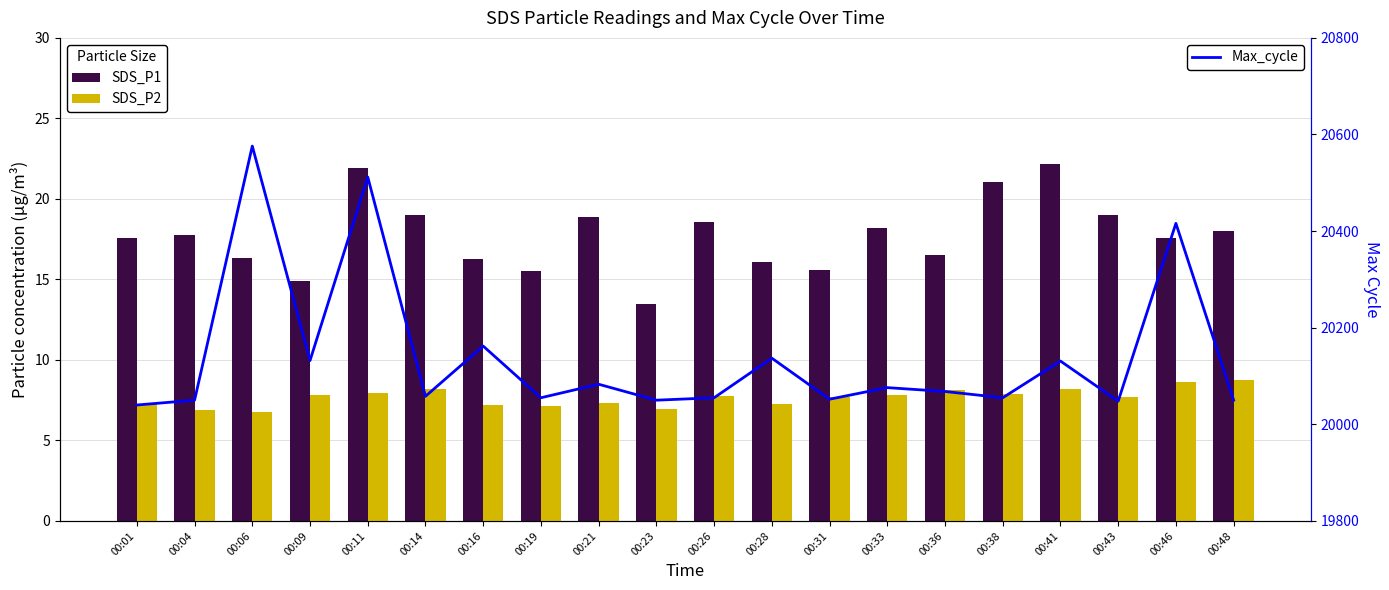

True or false: Max_cycle has a value of 20131.0 at 00:41.

True